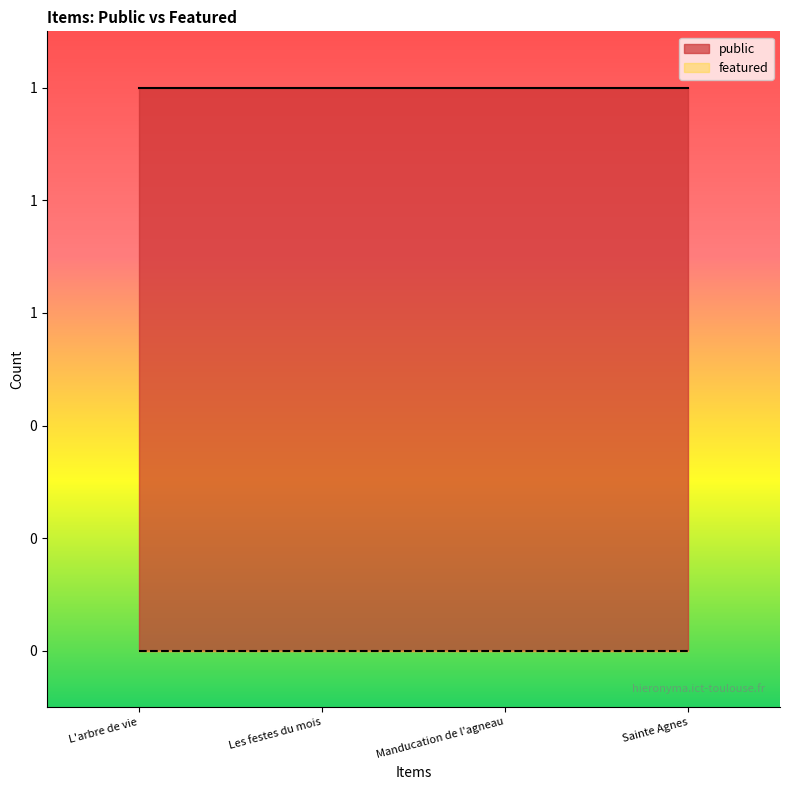

What are all the series names shown in the legend?

public, featured